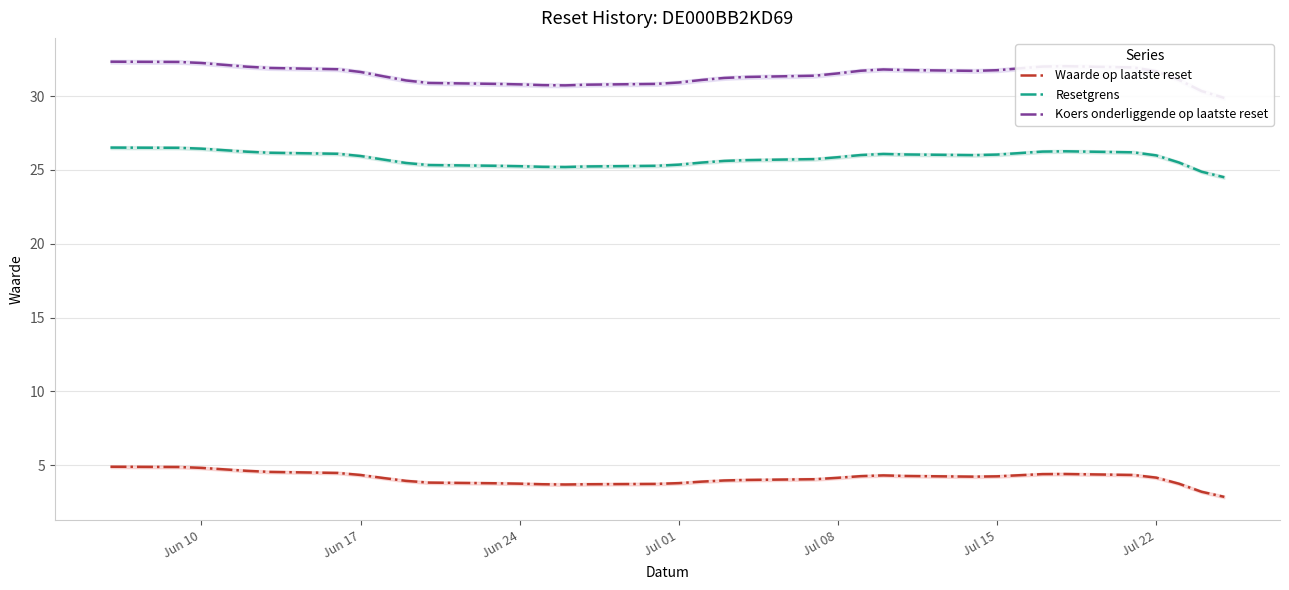

What is the lowest value of the Waarde op laatste reset series?

2.9